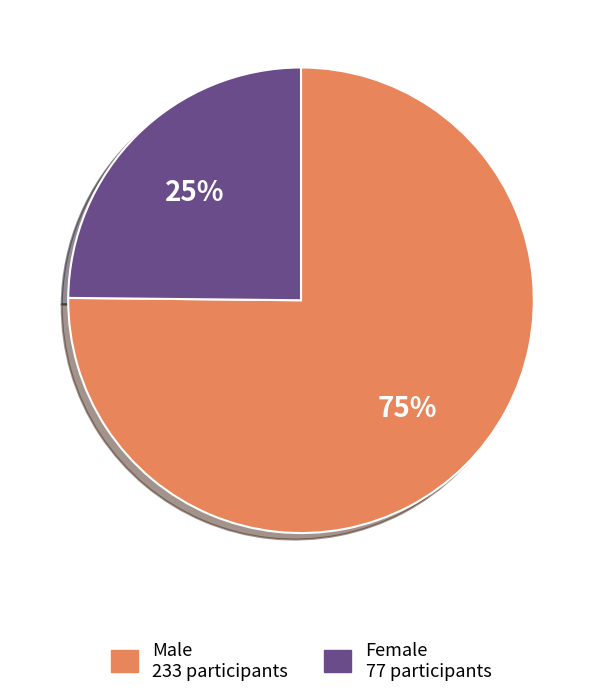

Is there a majority slice in this chart?

Yes